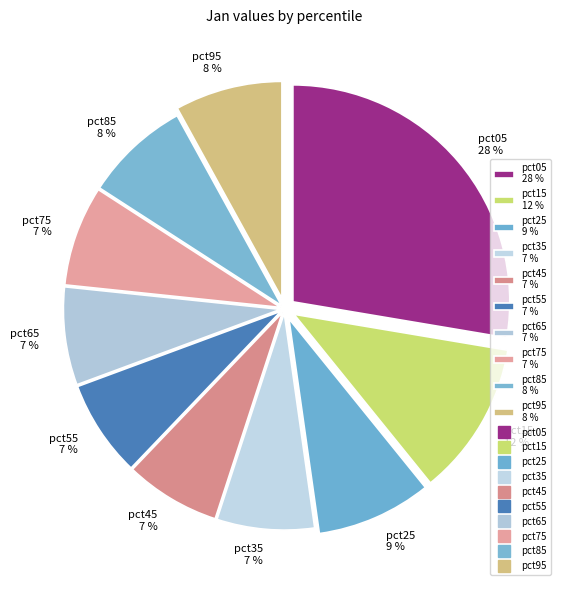

Count the number of slices in the pie.

10